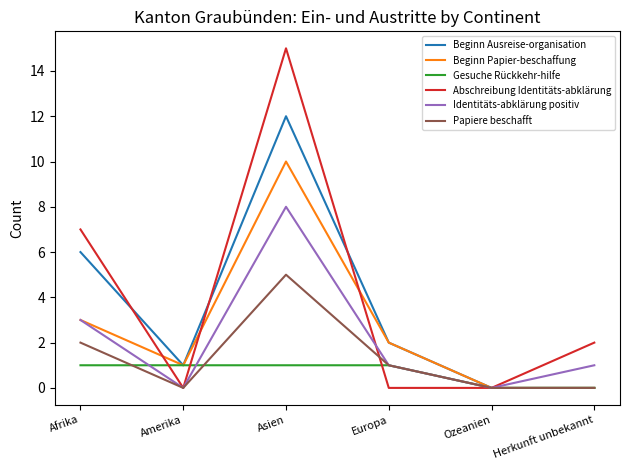

Rank the series at Asien from highest to lowest value.

Abschreibung Identitäts-abklärung, Beginn Ausreise-organisation, Beginn Papier-beschaffung, Identitäts-abklärung positiv, Papiere beschafft, Gesuche Rückkehr-hilfe